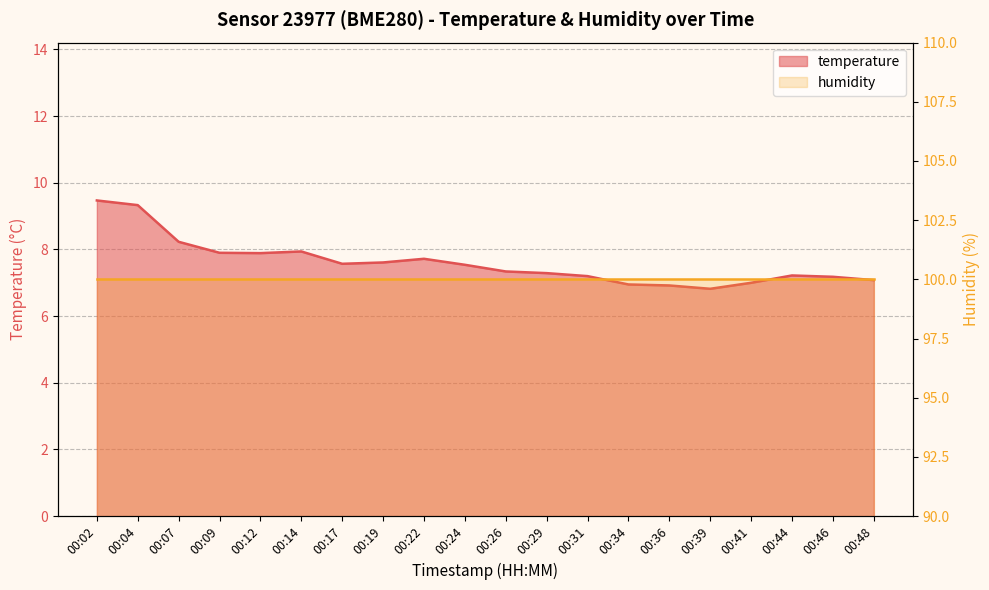

Reading left to right, transcribe all the data shown in this chart.

9.5	9.3	8.2	7.9	7.9	7.9	7.6	7.6	7.7	7.5	7.3	7.3	7.2	7.0	6.9	6.8	7.0	7.2	7.2	7.1